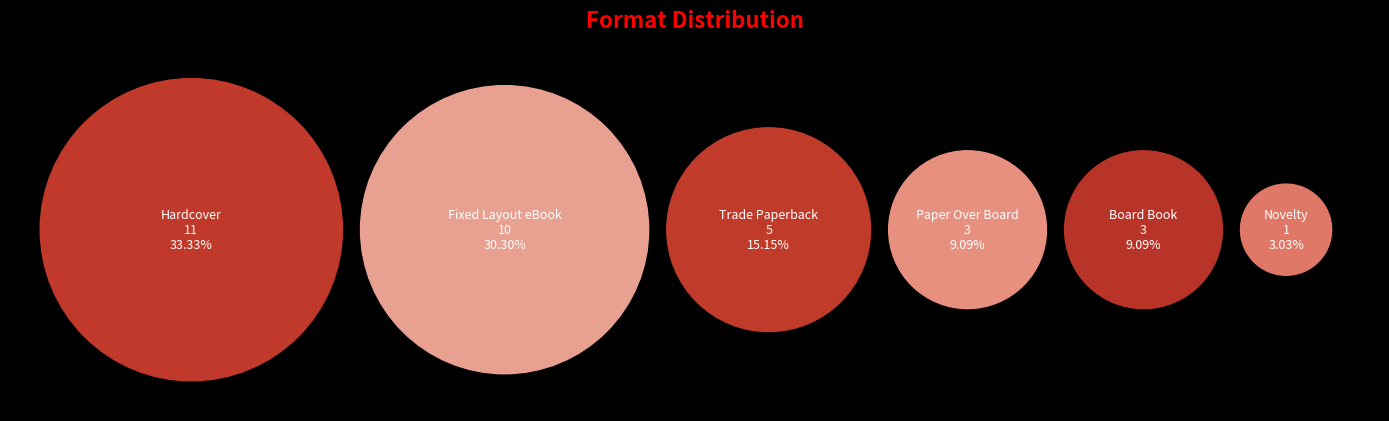

How much of the chart is everything except Paper Over Board?

90.9%